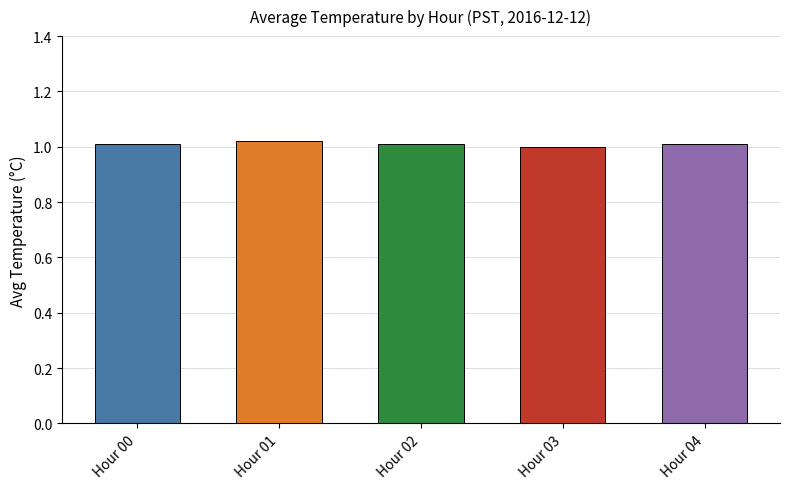

Does the chart contain stacked bars?

No